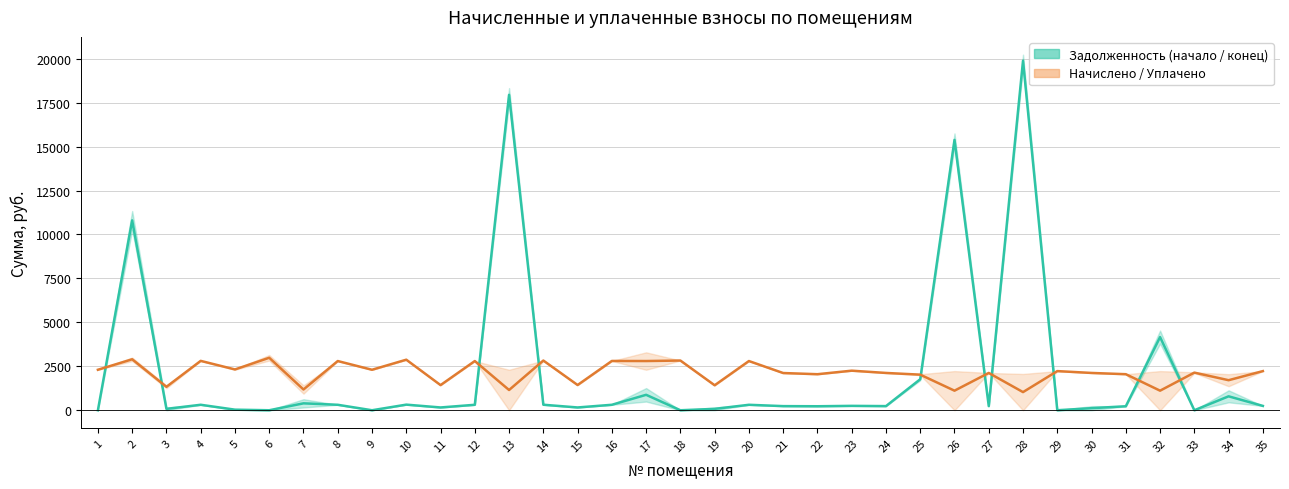

Rank the series at 10 from lowest to highest value.

задолженность итог (col_6), уплачено (col_4)